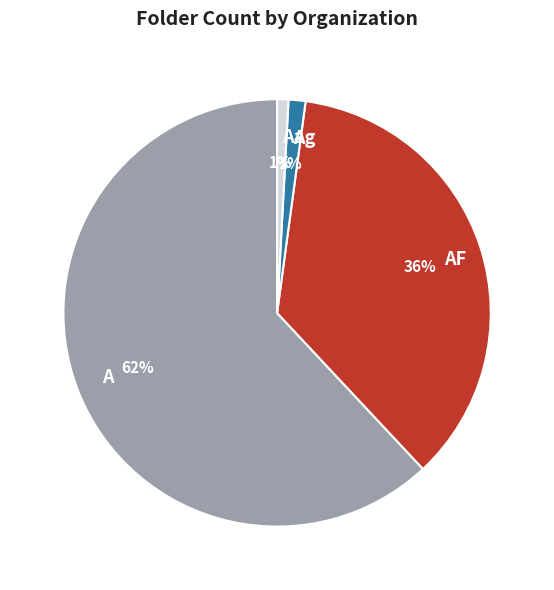

Is there any slice that represents more than half of the pie?

Yes